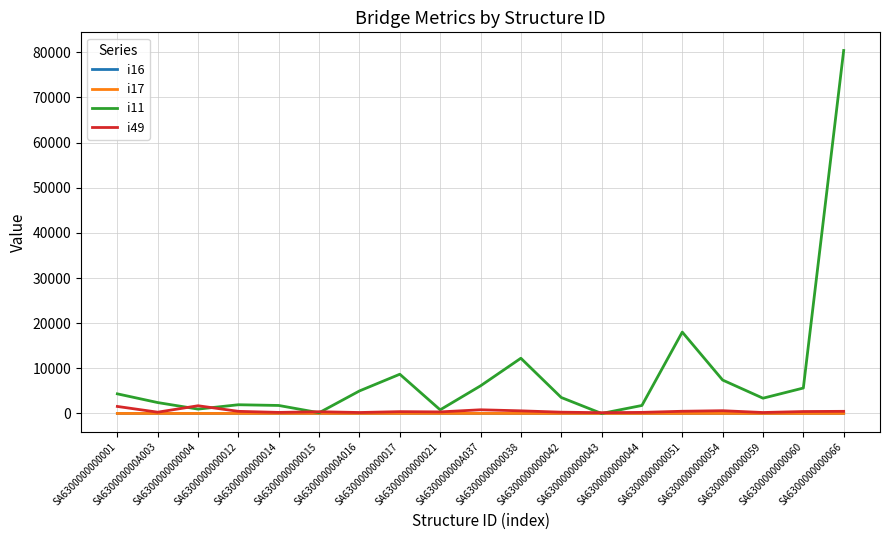

What is the sum of all i16 values?

86